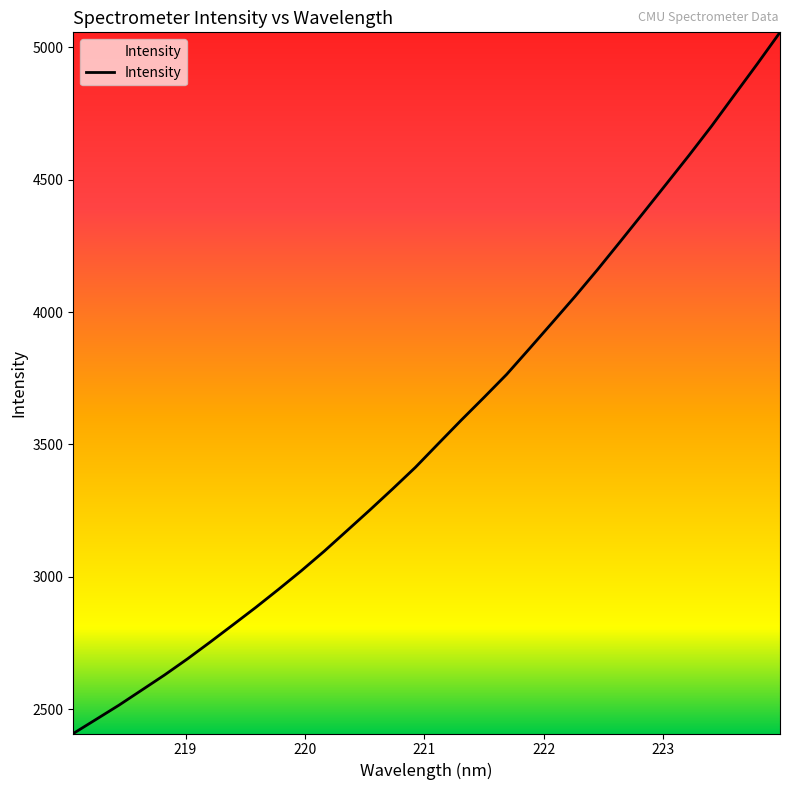

Reading left to right, list all the values displayed in this chart.

2408.9	2462.2	2515.7	2572.7	2629.9	2690.4	2754.1	2819.3	2885.1	2953.5	3023.7	3097.2	3174.8	3252.7	3332.4	3413.9	3502.9	3591.1	3677.1	3764.6	3861.8	3959.9	4058.8	4161.3	4267.5	4374.6	4482.6	4590.9	4702.5	4819.6	4936.4	5055.9